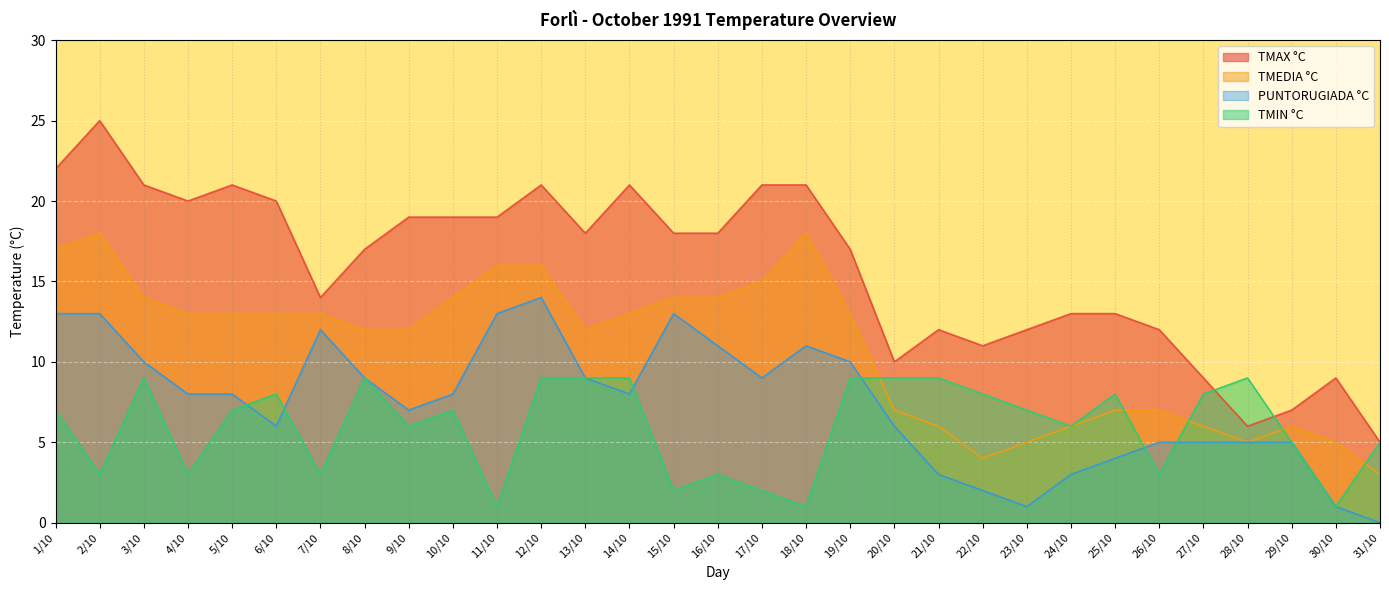

At which category does TMEDIA °C reach its first local valley?

13/10